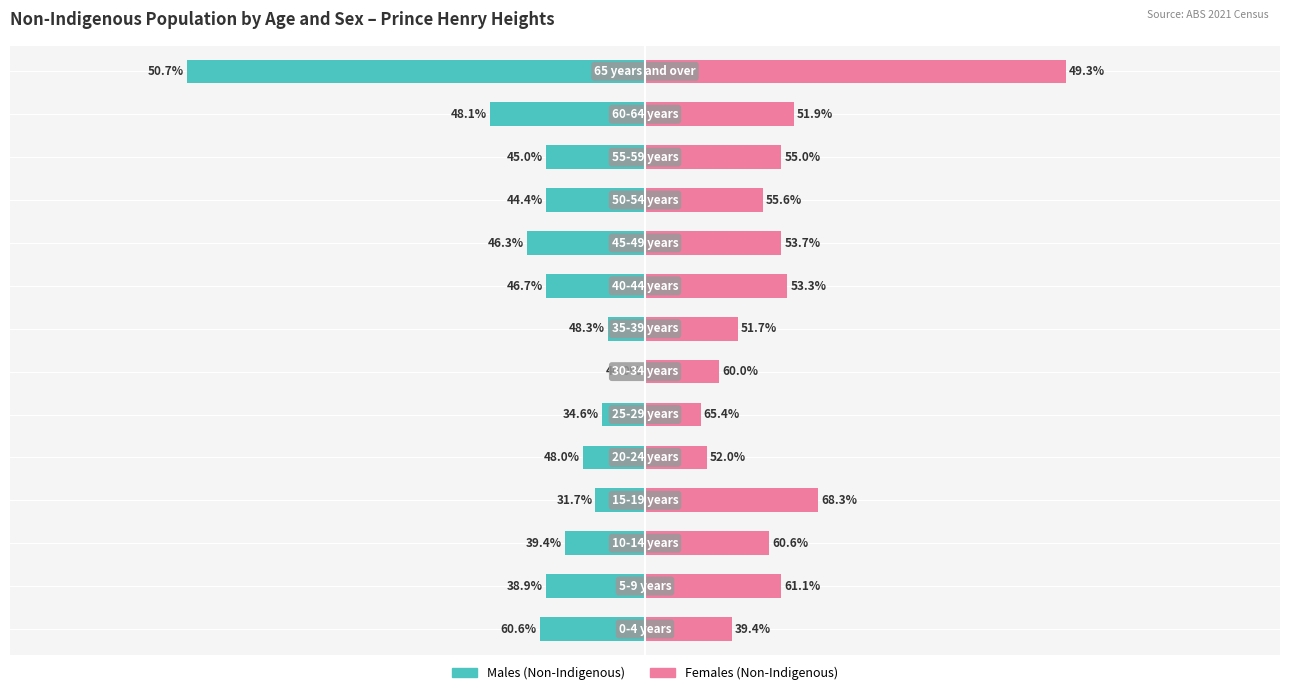

What is the minimum value shown in the chart?

-74